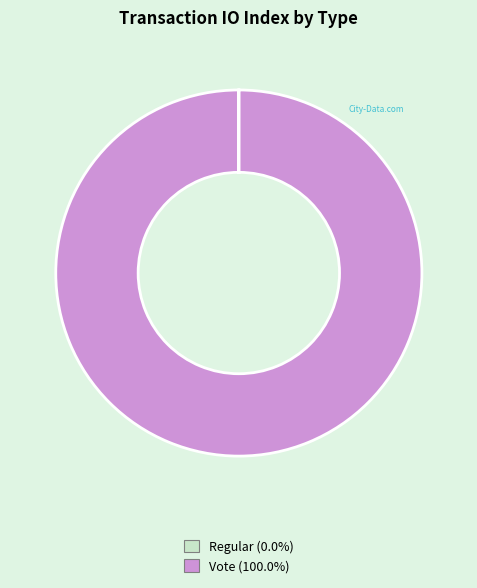

Is there a majority slice in this chart?

Yes